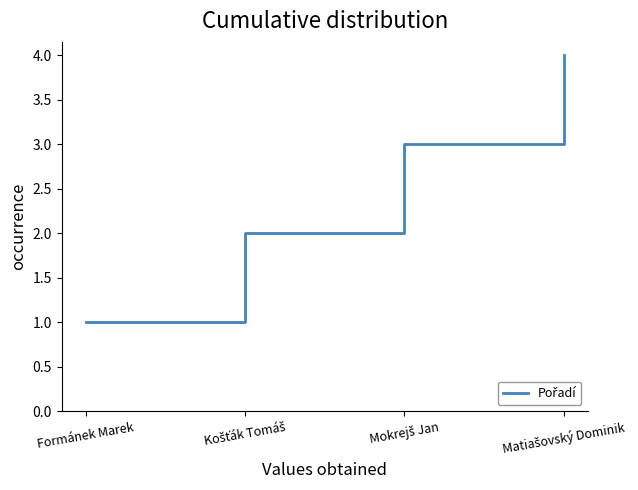

Does the chart have visible grid lines?

No